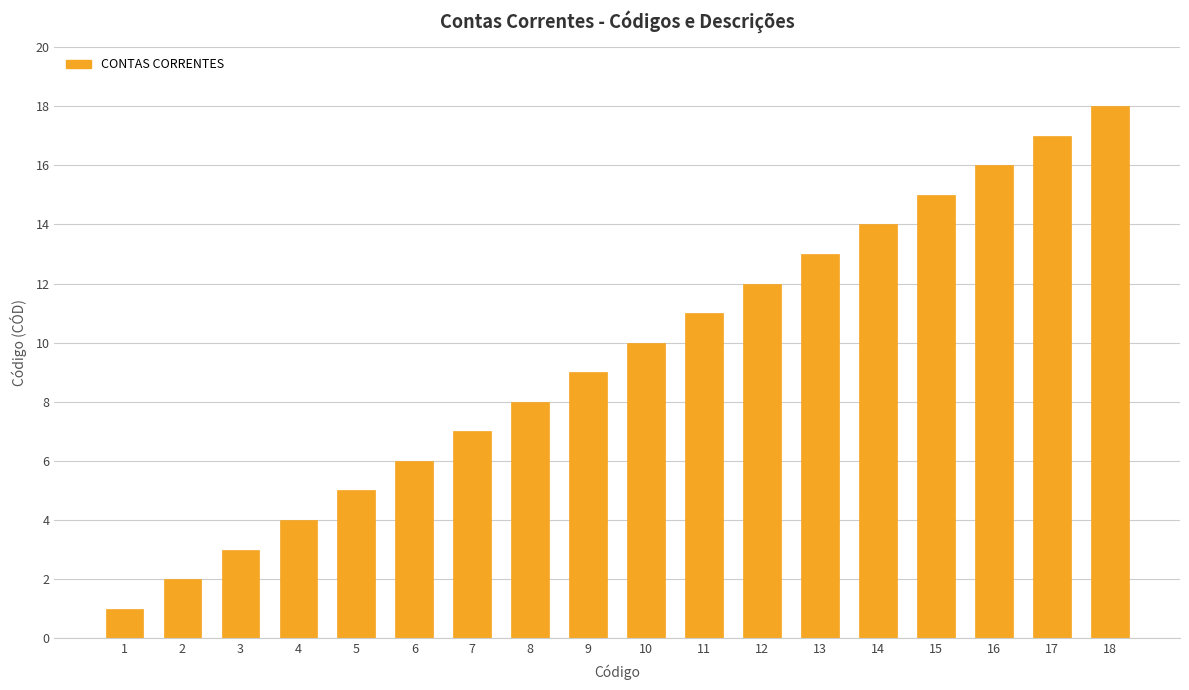

Rank the categories by value from lowest to highest.

1, 2, 3, 4, 5, 6, 7, 8, 9, 10, 11, 12, 13, 14, 15, 16, 17, 18